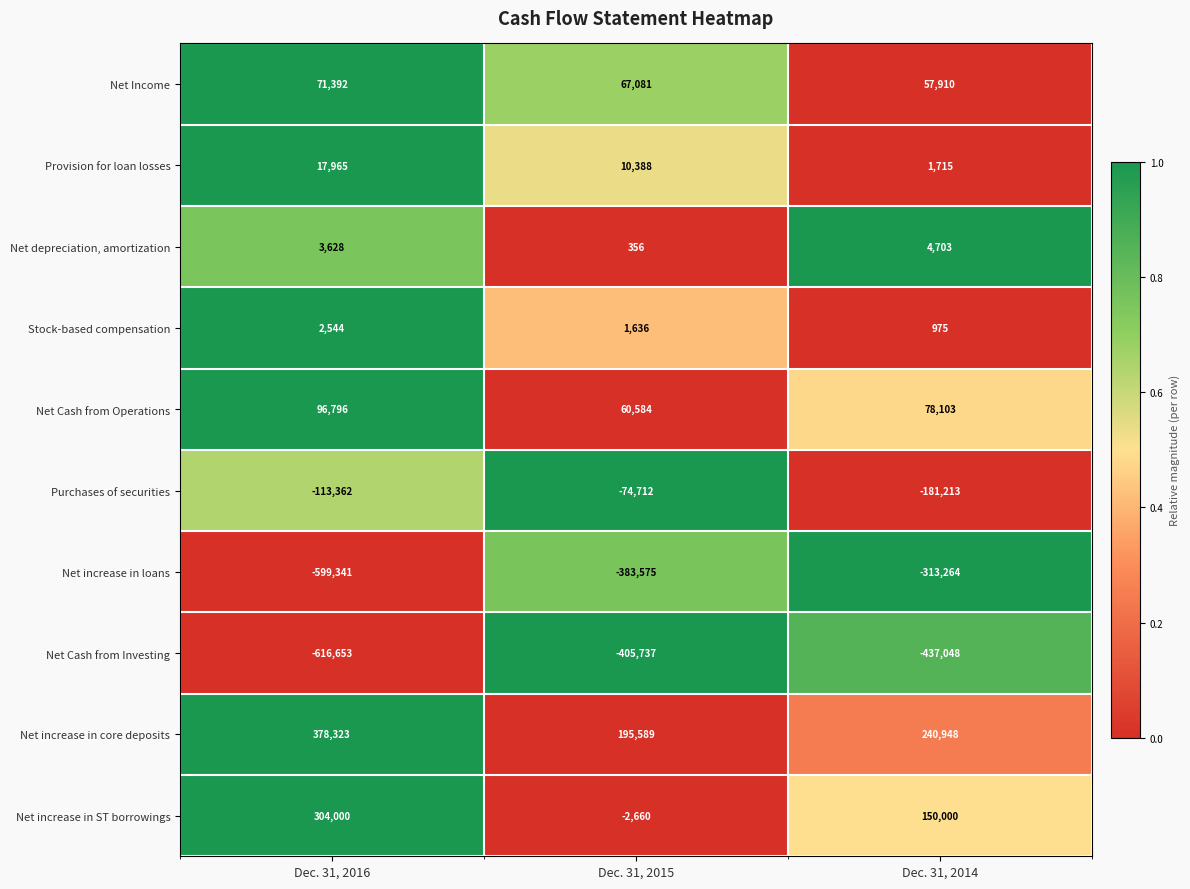

Which series has the largest total across all categories?

Net increase in core deposits